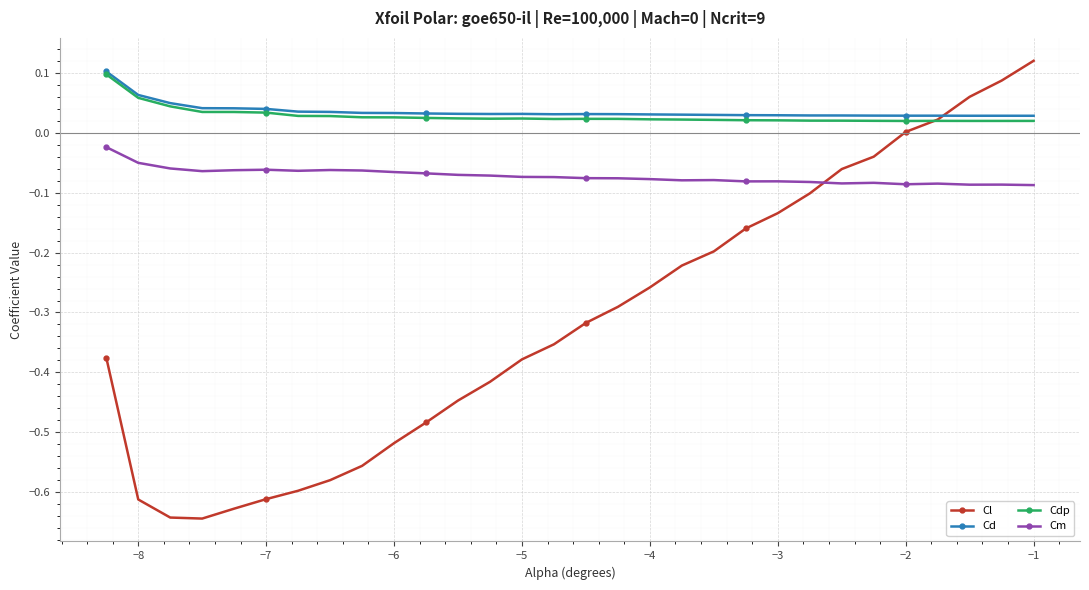

True or false: Cd and Cm cross at least once.

False